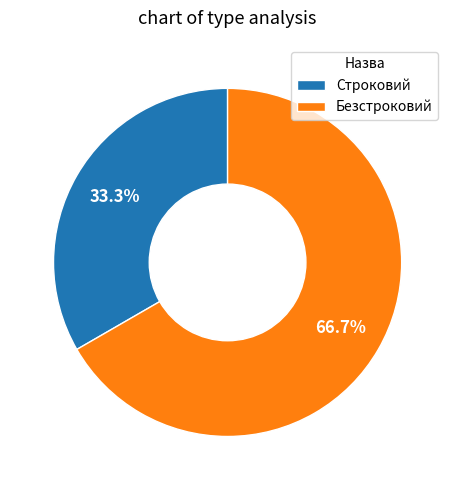

Approximately how many times larger is the value at Безстроковий compared to Строковий?

2.0